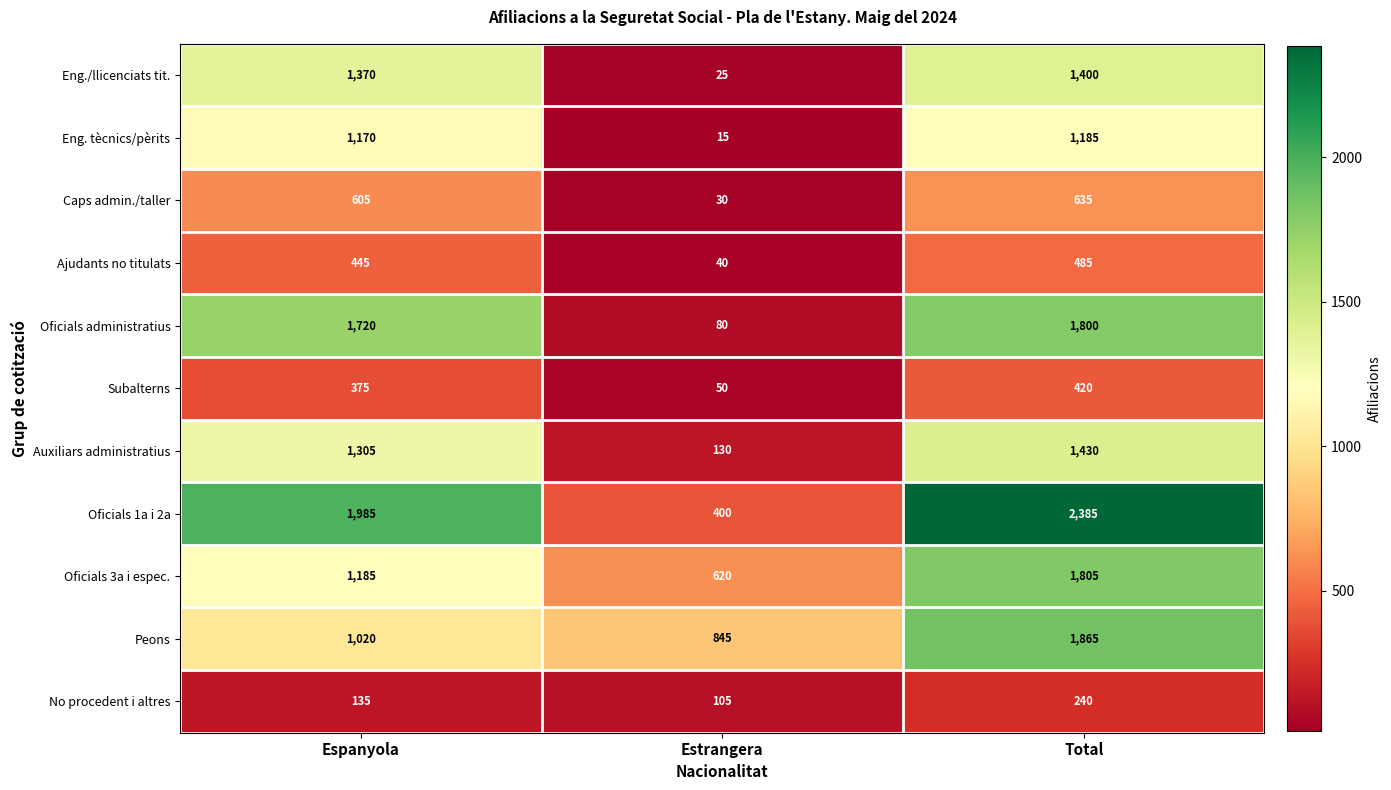

How many data points in Peons are less than 1020?

1